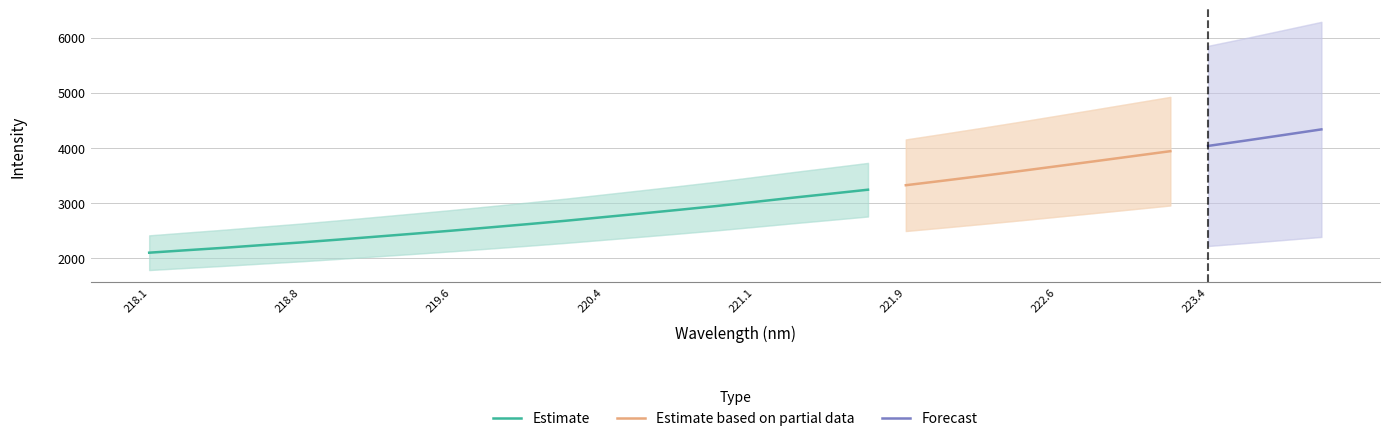

What is the smallest value displayed?

2099.5